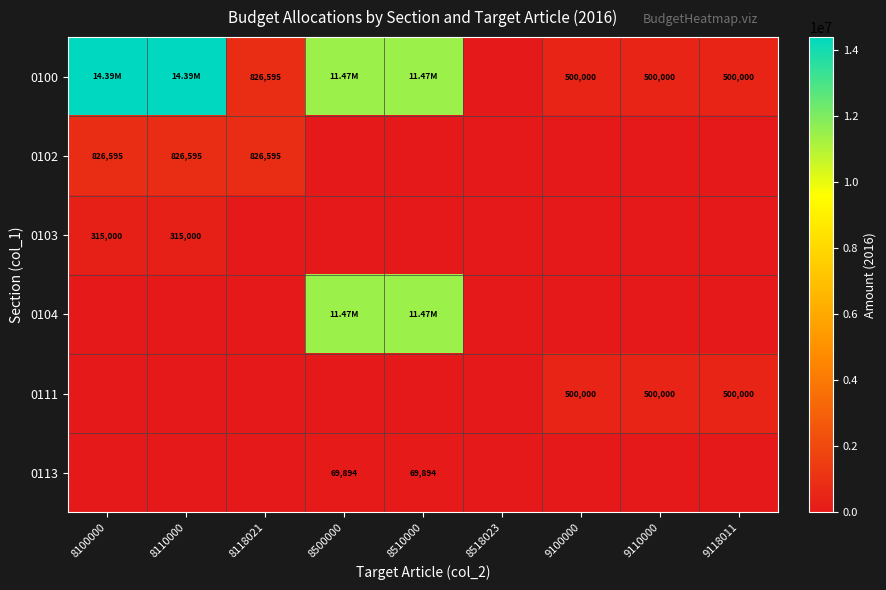

Which series has the largest range (max minus min)?

0100